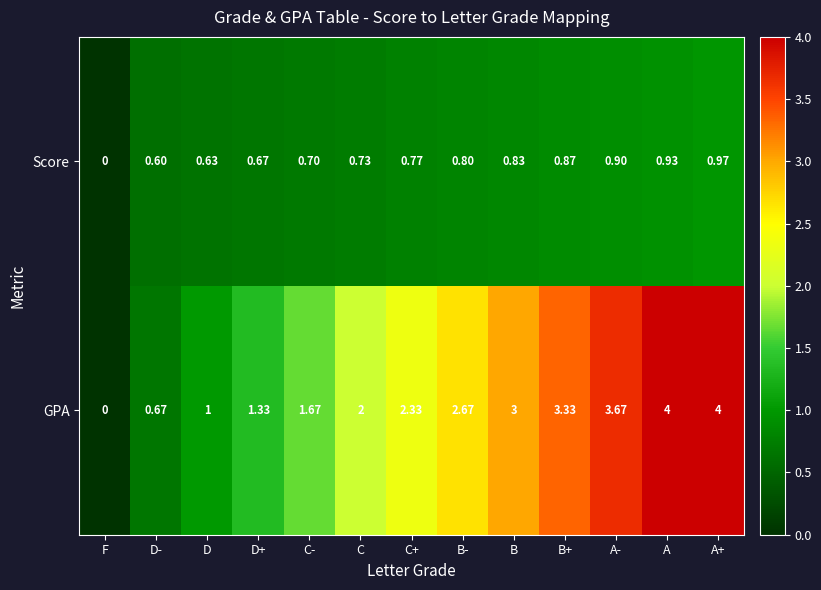

Which series has the largest range (max minus min)?

GPA